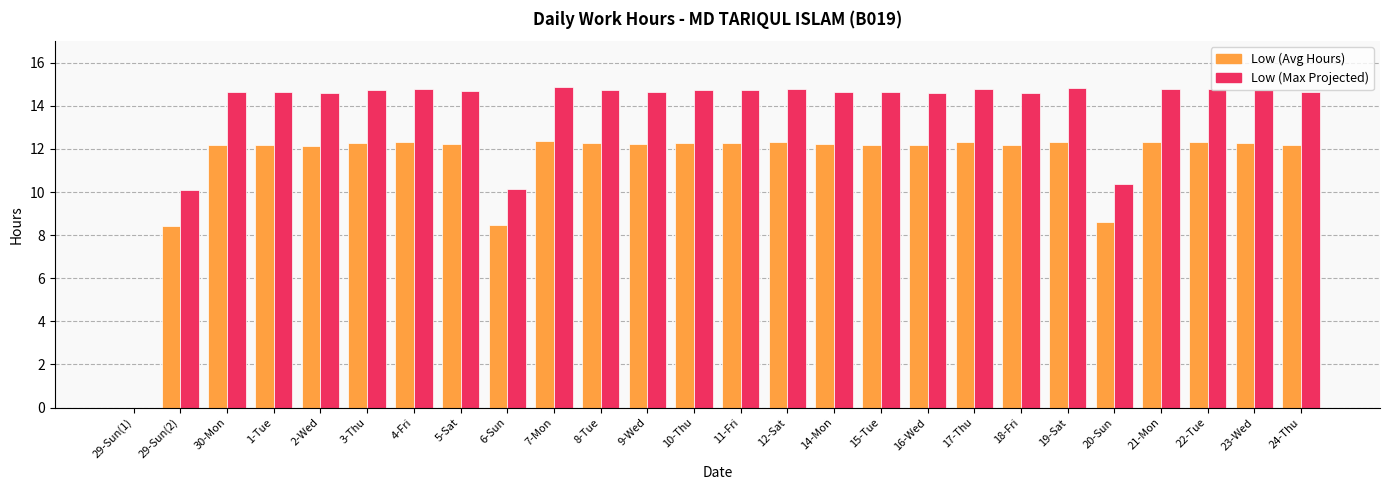

What is the sum of the Low (Max Projected) values at 15-Tue and 24-Thu?

29.3